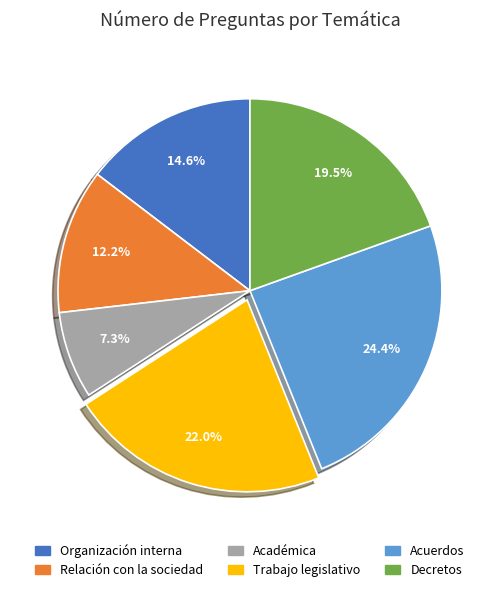

To the nearest percent, what is the difference between the largest and smallest slice percentages?

17%